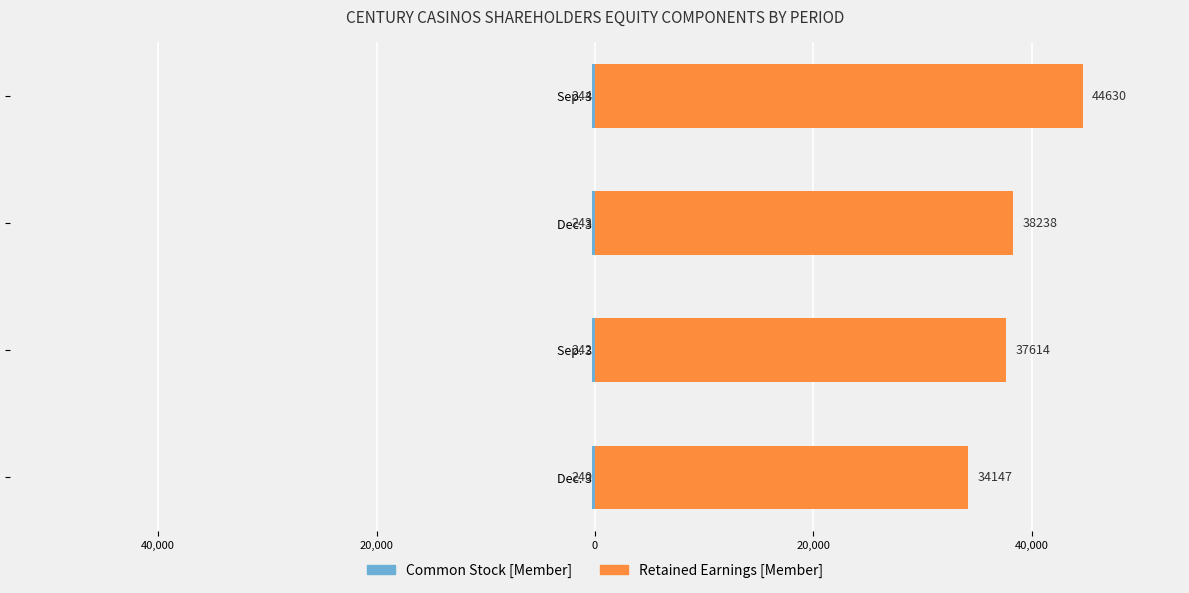

Reading left to right, list all the values displayed in this chart.

Common Stock [Member]: -240	-242	-243	-244
Retained Earnings [Member]: 34147	37614	38238	44630